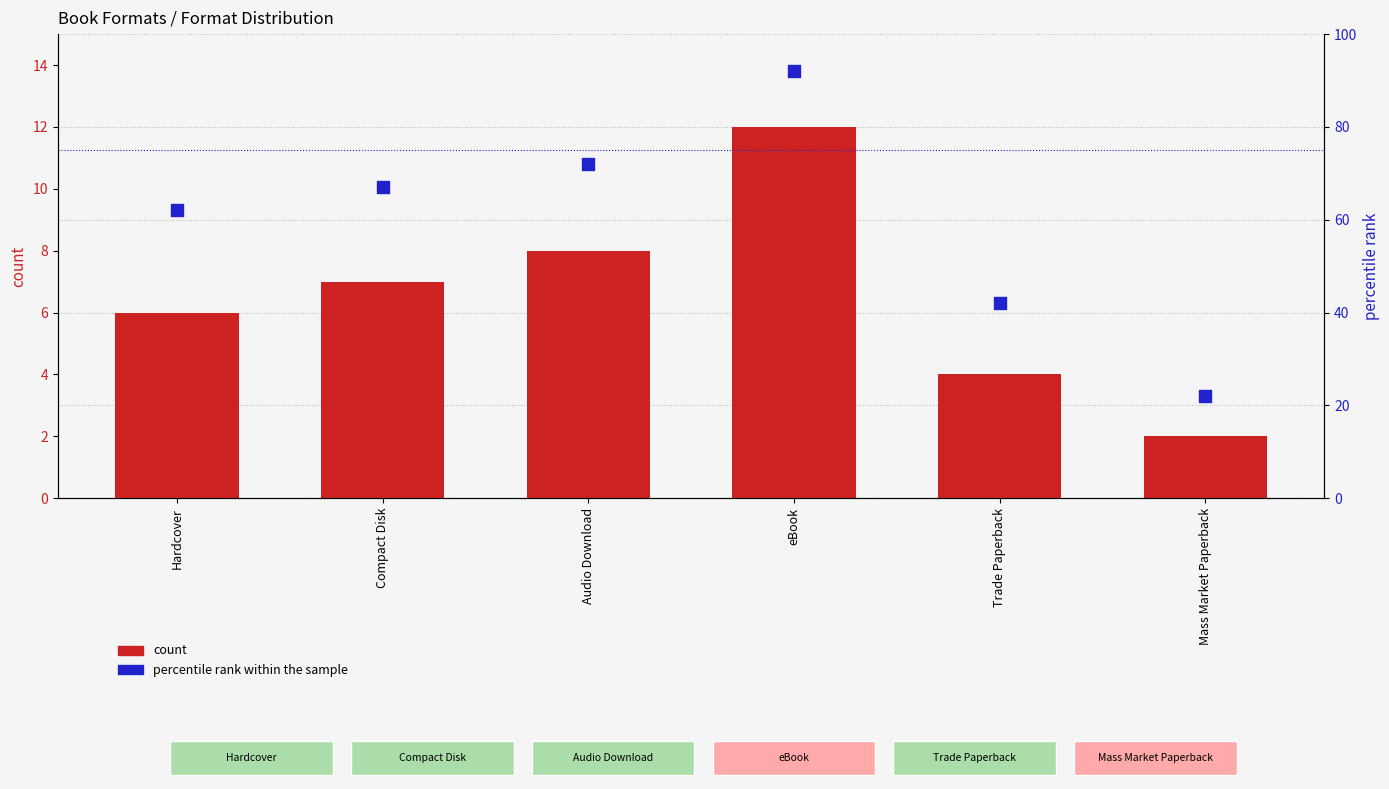

Which series contains the lowest Y value?

count